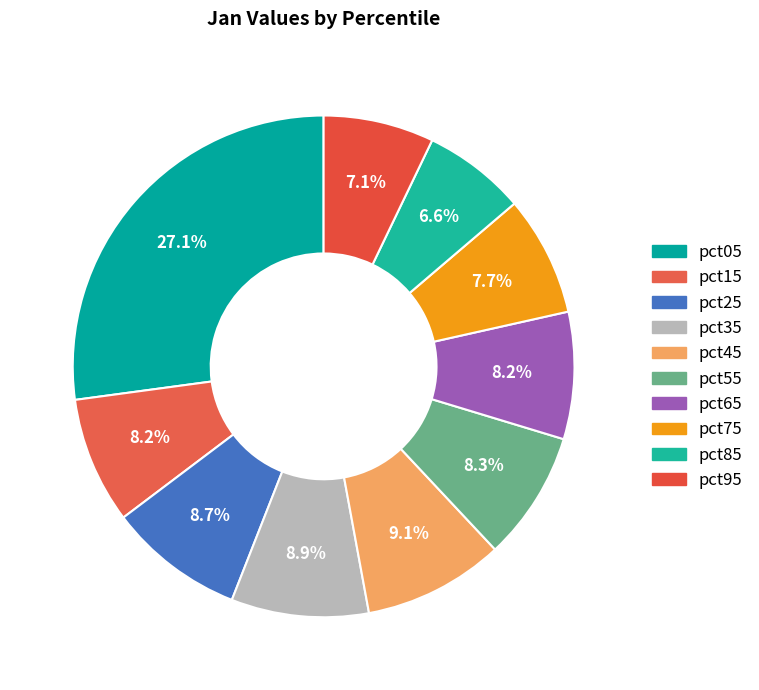

How many segments does this pie chart have?

10